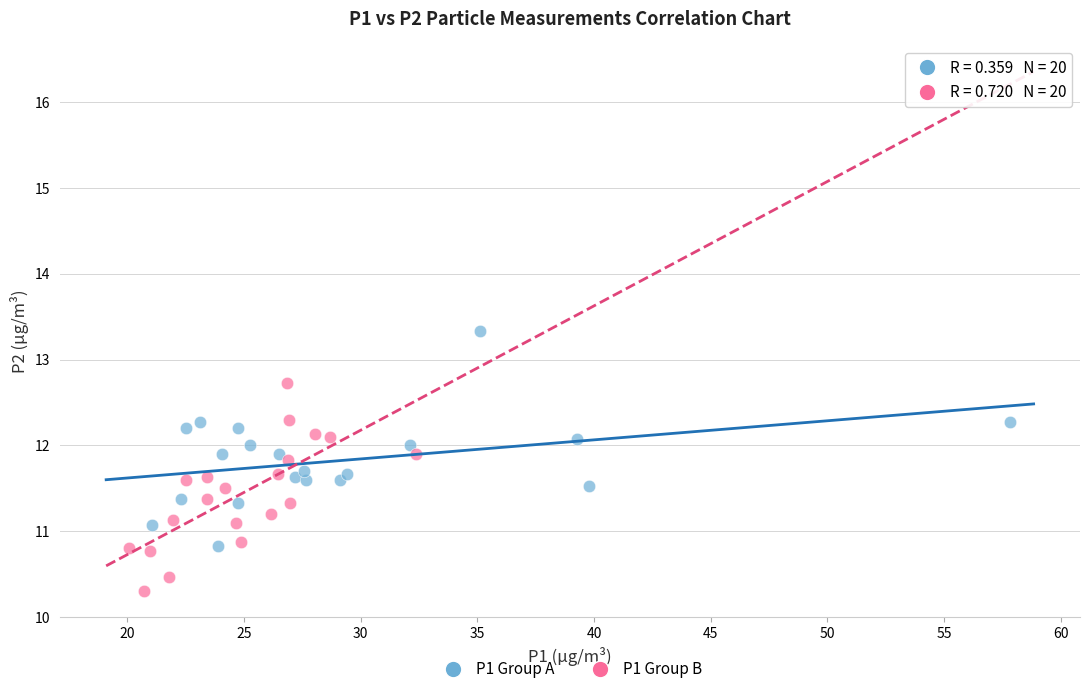

Which series reaches the maximum Y coordinate?

P1 Group A